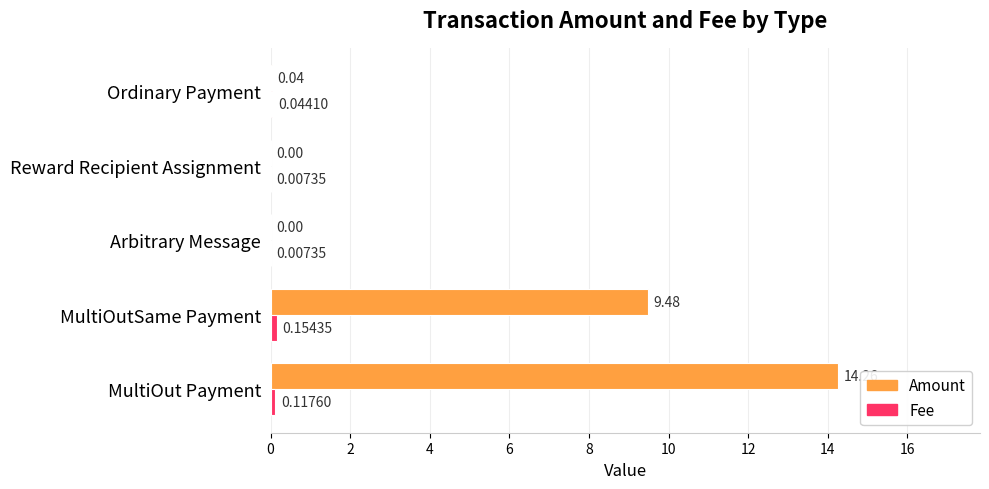

What is the sum of all Amount values?

23.8